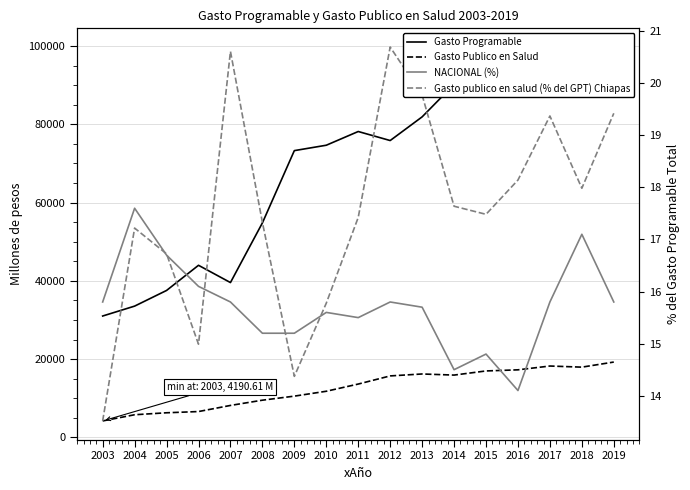

How many lines are shown in the chart?

4